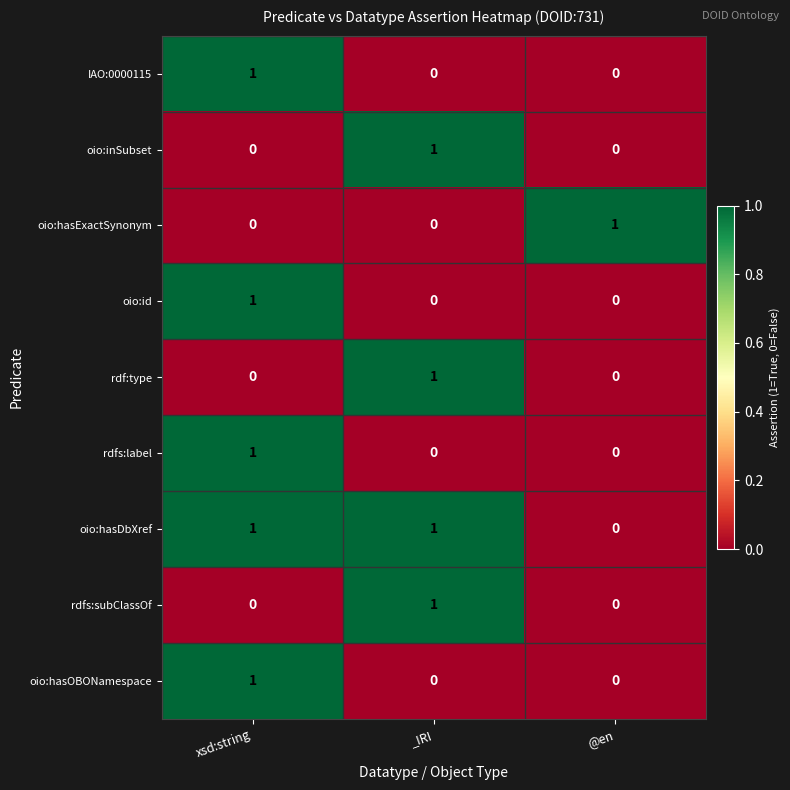

Reading right to left, what are all the values shown in this chart?

IAO:0000115: 0	0	1
oio:inSubset: 0	1	0
oio:hasExactSynonym: 1	0	0
oio:id: 0	0	1
rdf:type: 0	1	0
rdfs:label: 0	0	1
oio:hasDbXref: 0	1	1
rdfs:subClassOf: 0	1	0
oio:hasOBONamespace: 0	0	1